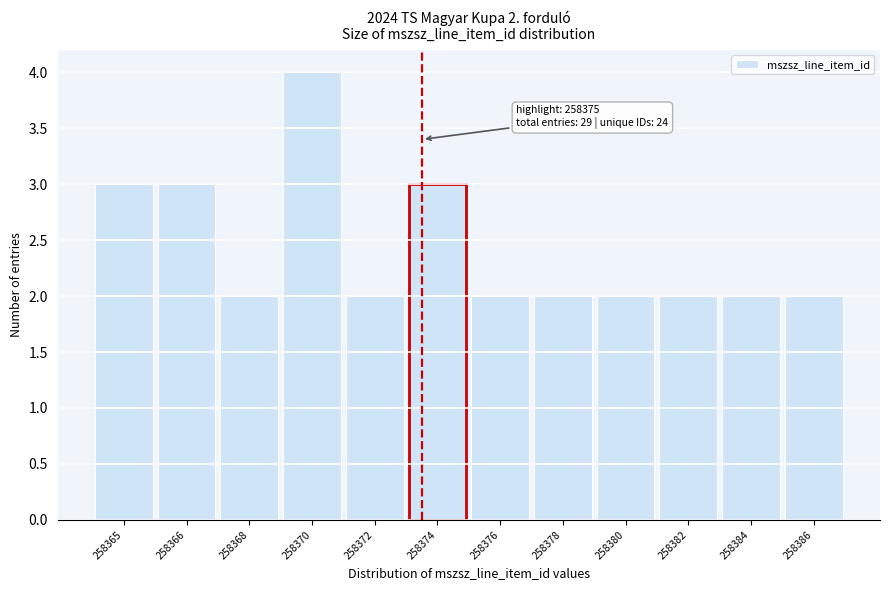

Reading left to right, list all the values displayed in this chart.

3	3	2	4	2	3	2	2	2	2	2	2